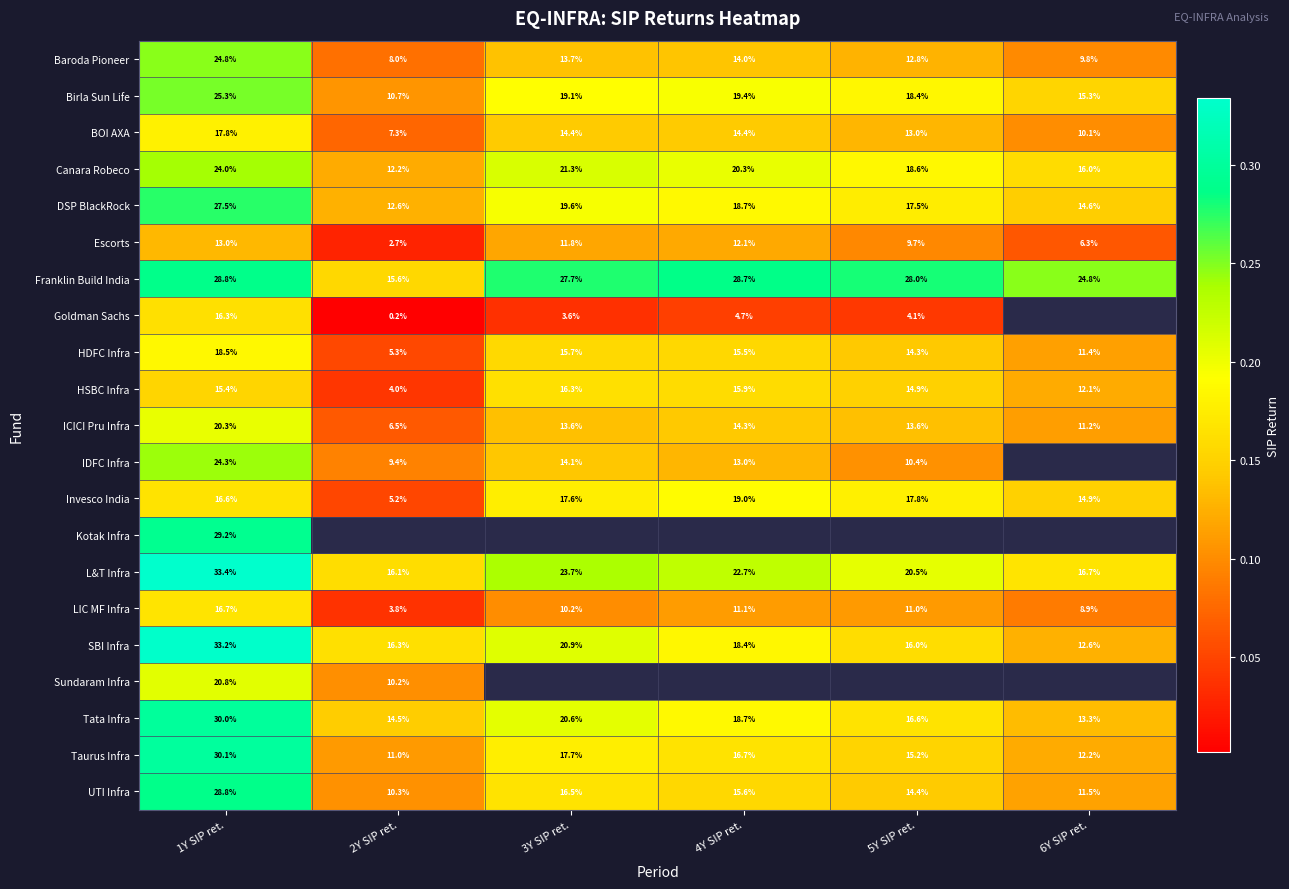

What is the sum of the DSP BlackRock values at 3Y SIP ret. and 6Y SIP ret.?

0.3